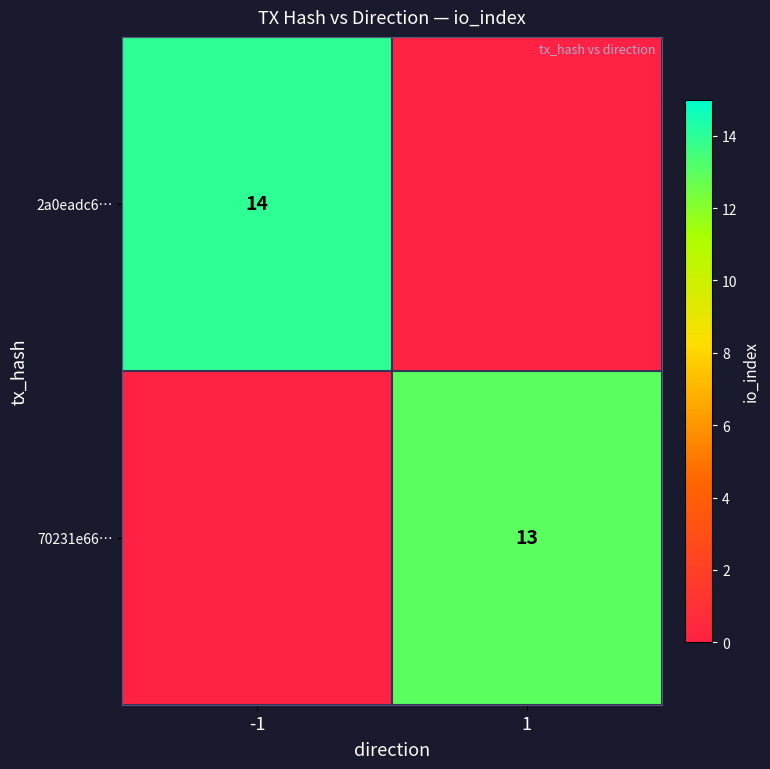

The 70231e66… series shows 13 at 1. True or false?

True